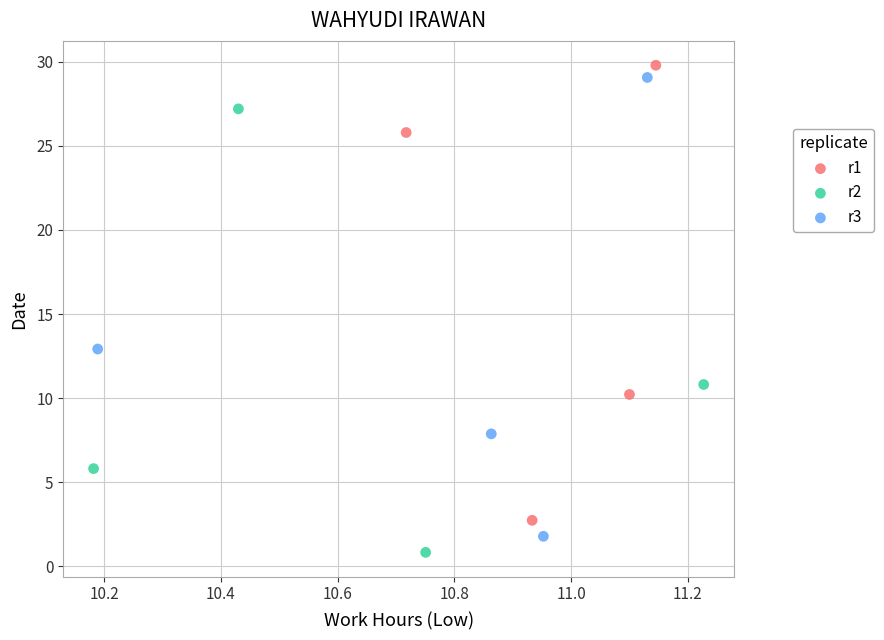

What are all the series names shown in the legend?

r1, r2, r3